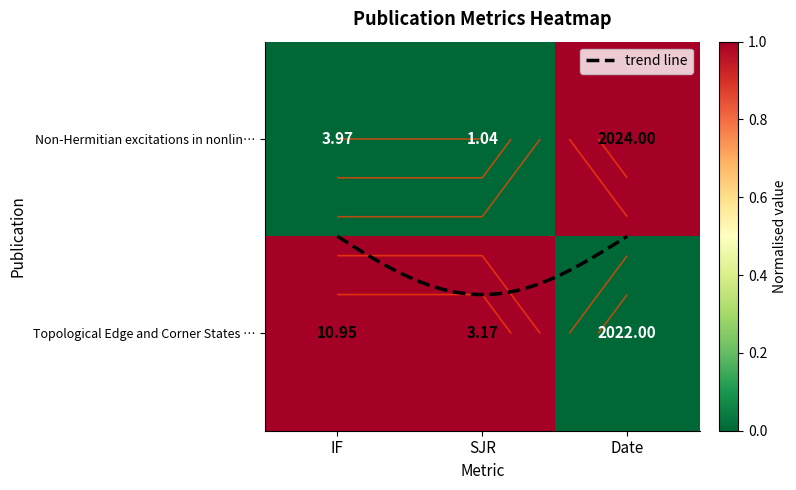

How many Topological Edge and Corner States Desi values are between 0 and 1?

3